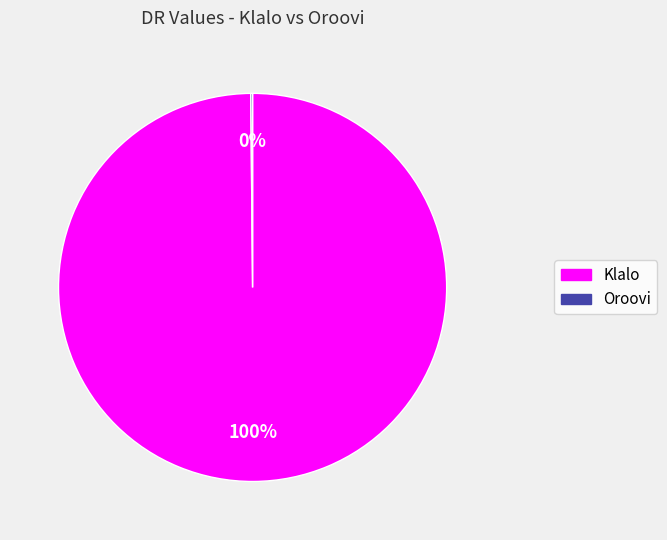

Does any single category account for the majority?

Yes